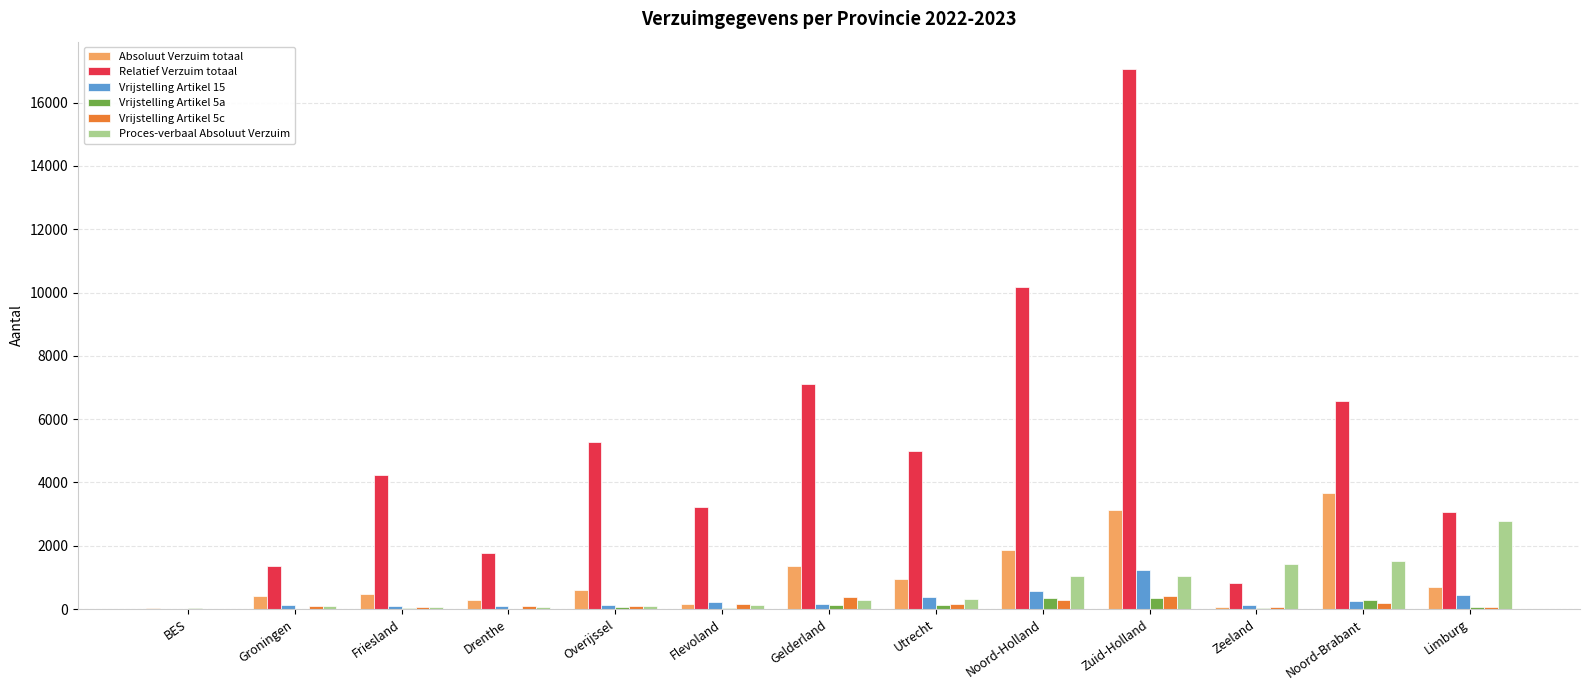

What is the greatest value displayed?

17074